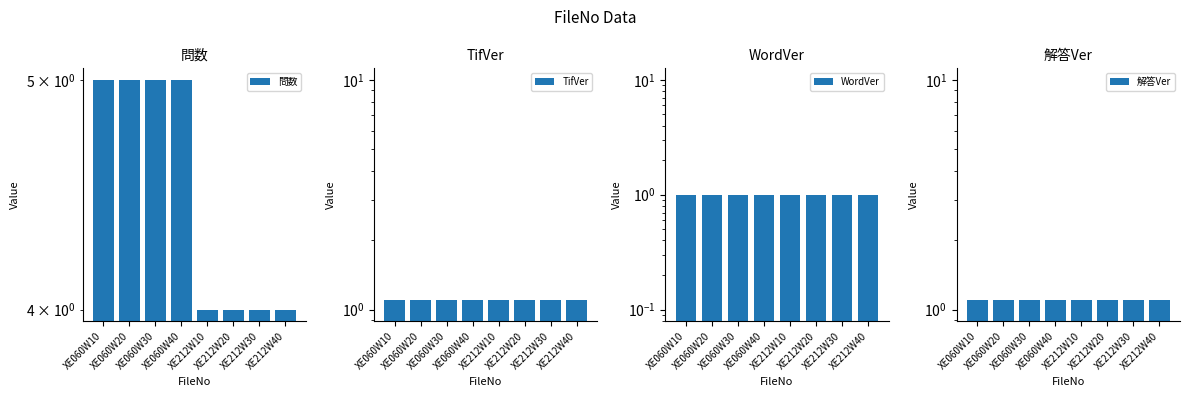

Rank the series at XE212W30 from highest to lowest value.

問数, TifVer, 解答Ver, WordVer